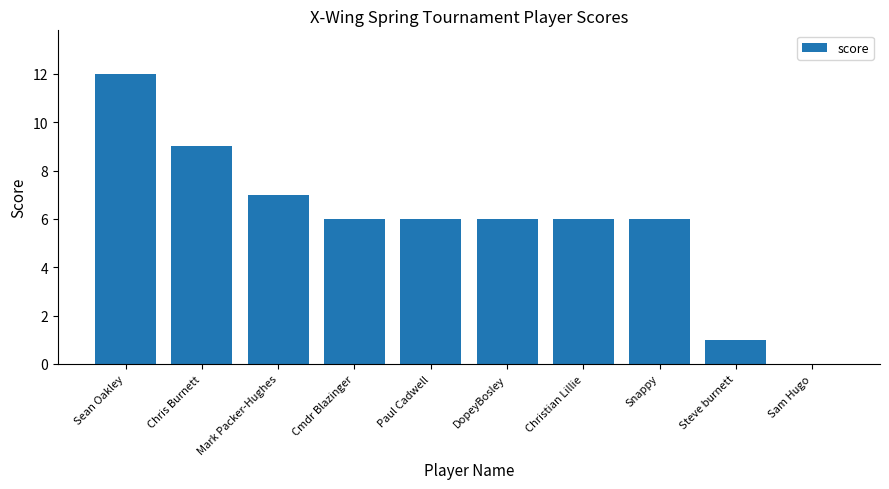

At which category does the chart reach its peak across all series?

Sean Oakley